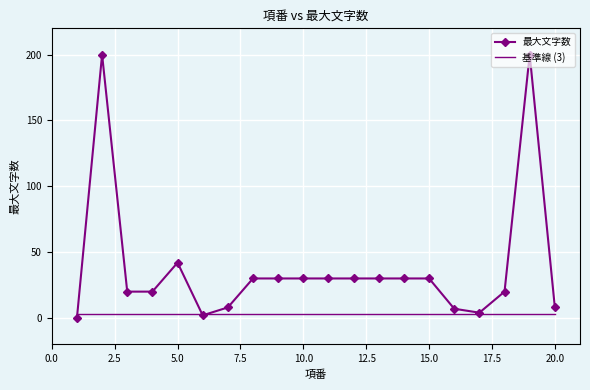

Which series has the widest spread of values?

最大文字数